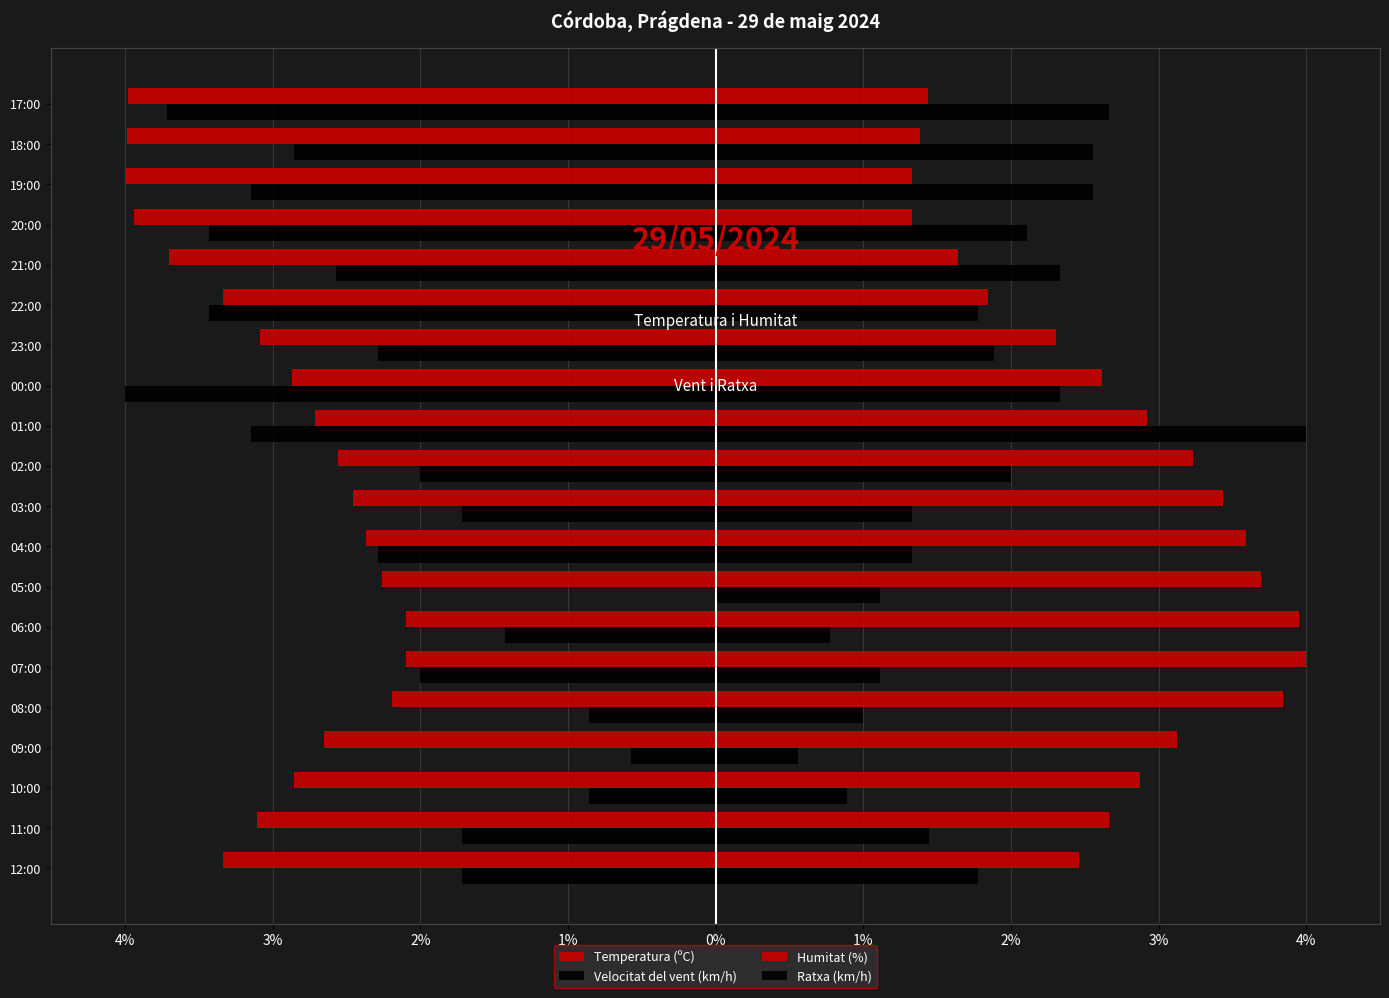

Which series has the widest spread of values?

Velocitat del vent (km/h)